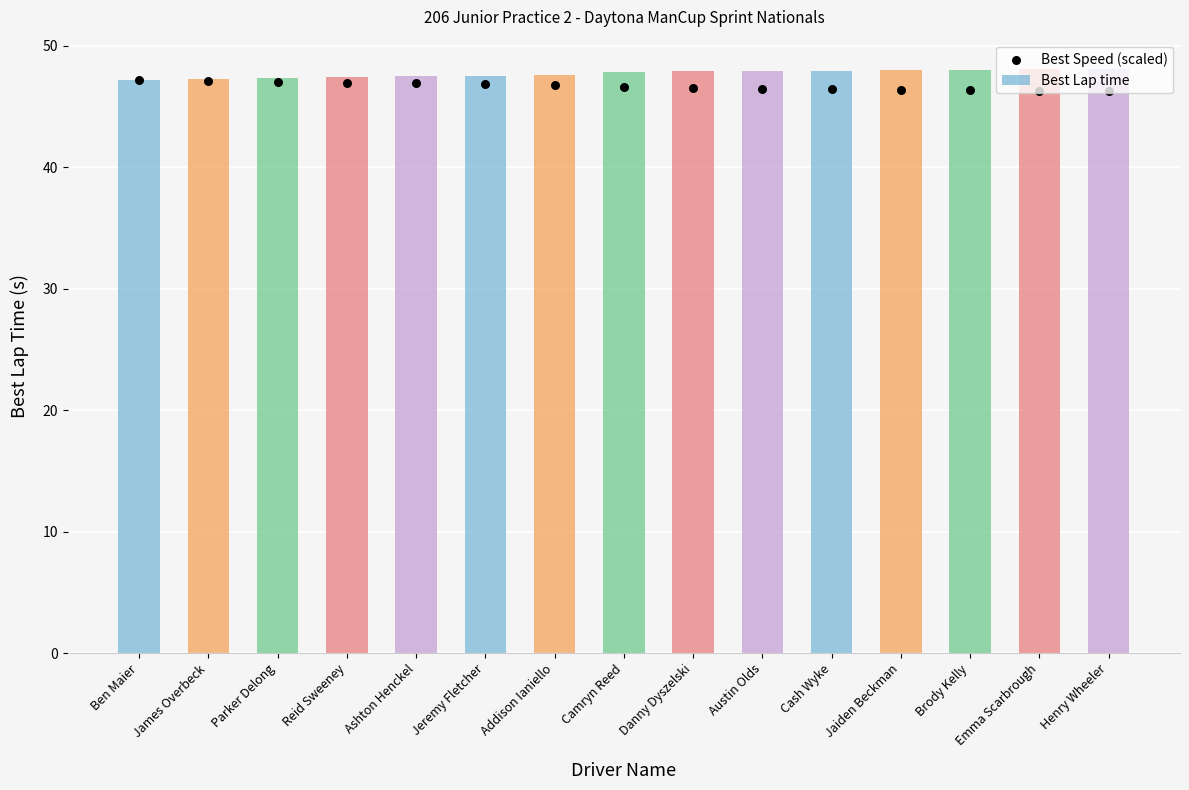

At which category is the sum across all series the highest?

Henry Wheeler